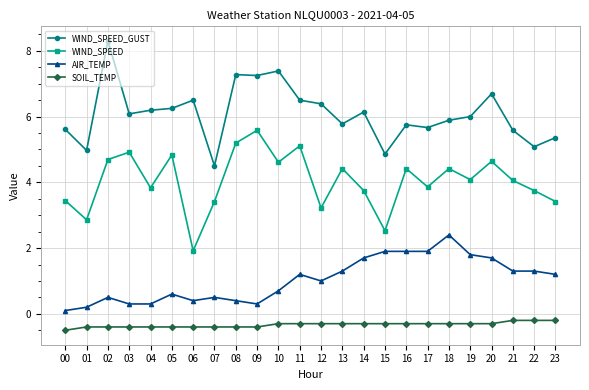

What is the total value across all series at 22?

9.9